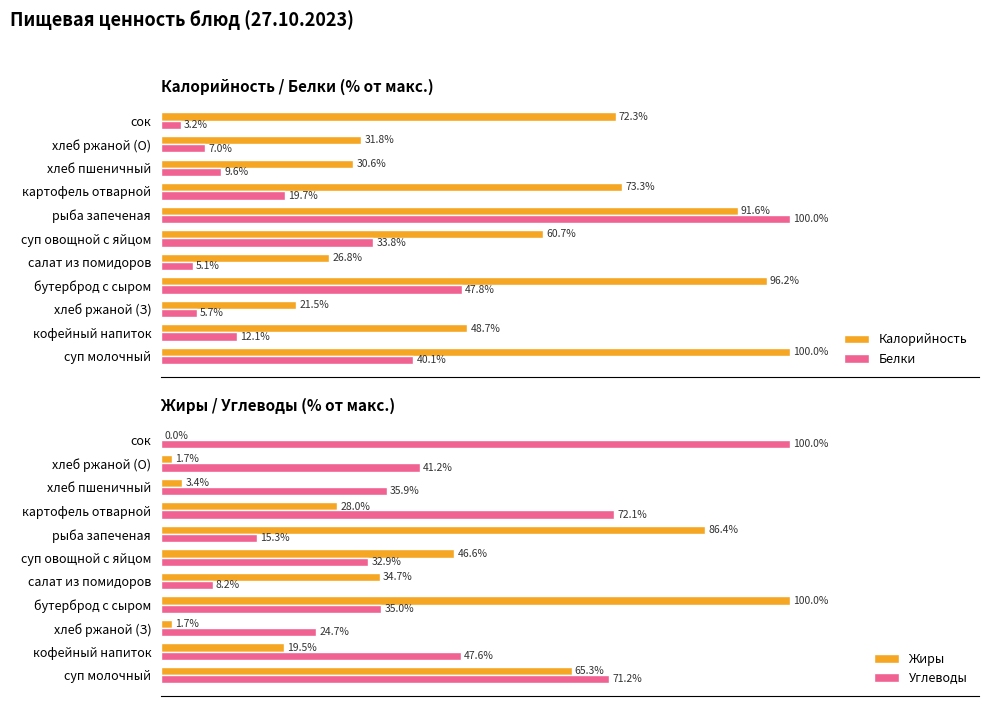

Rank the series by their average value, from lowest to highest.

Белки, Жиры, Углеводы, Калорийность